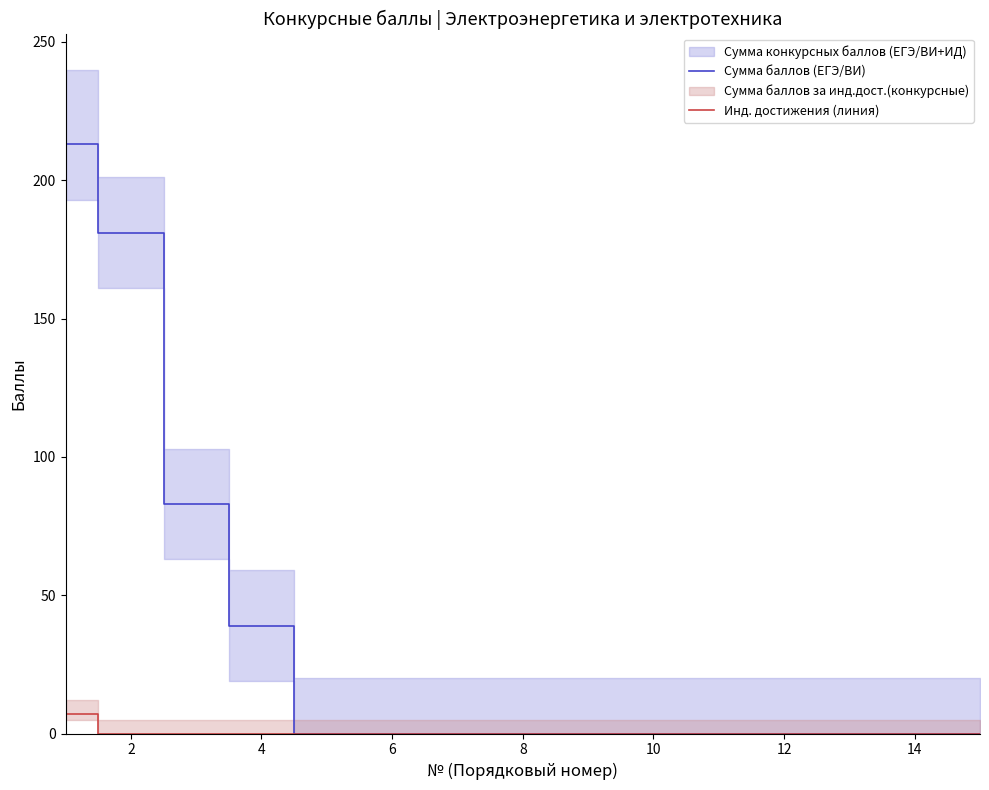

Count the number of data series in this chart.

2